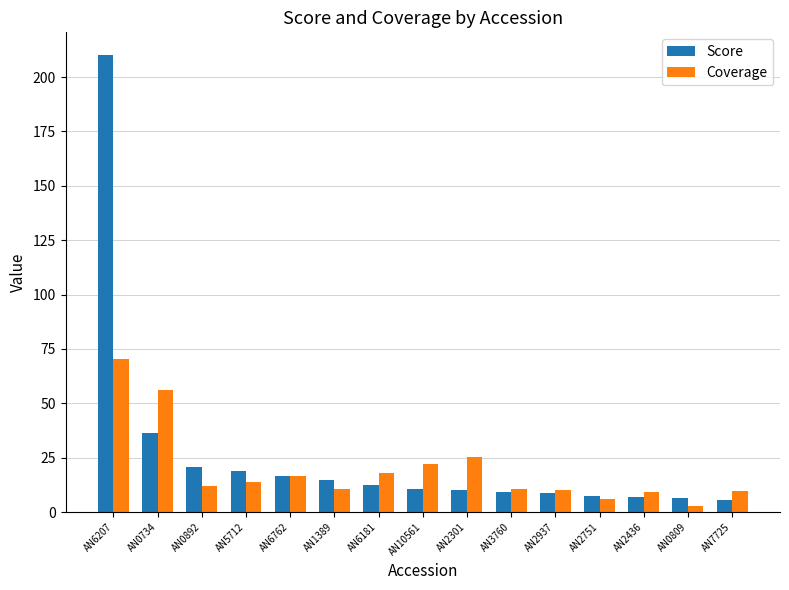

Rank the series at AN6207 from lowest to highest value.

Coverage, Score